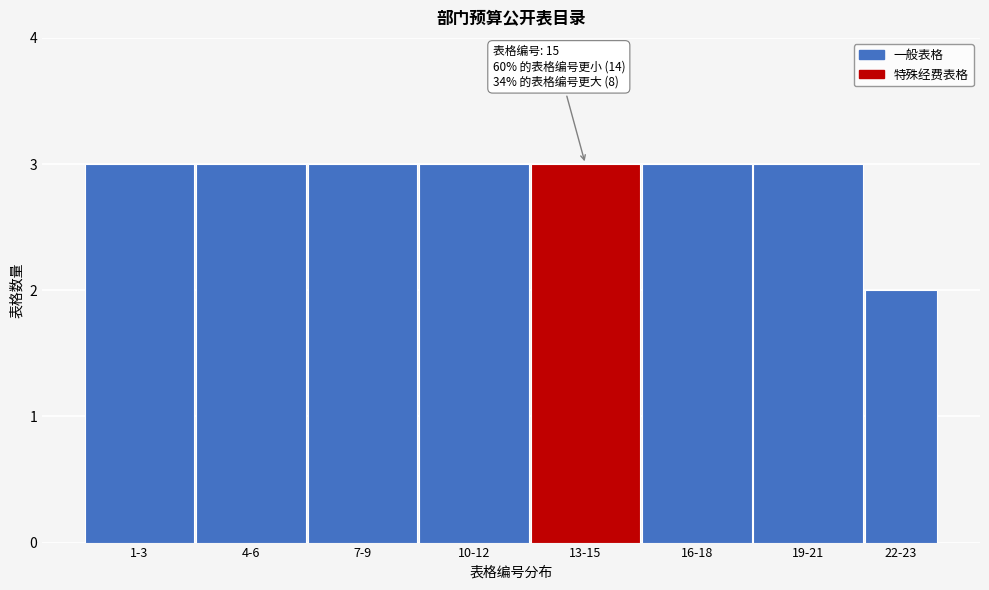

Reading left to right, transcribe all the data shown in this chart.

3	3	3	3	3	3	3	2